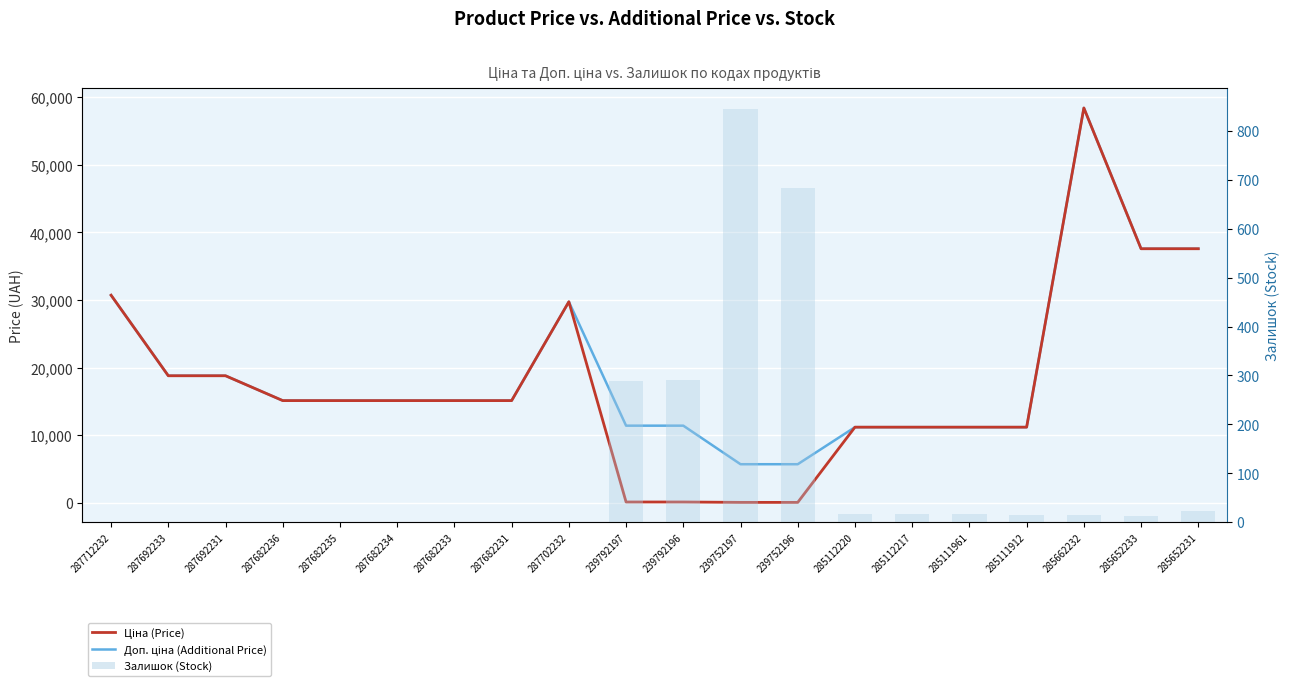

What is the spread (max minus min) of values at 285662232?

58412.5